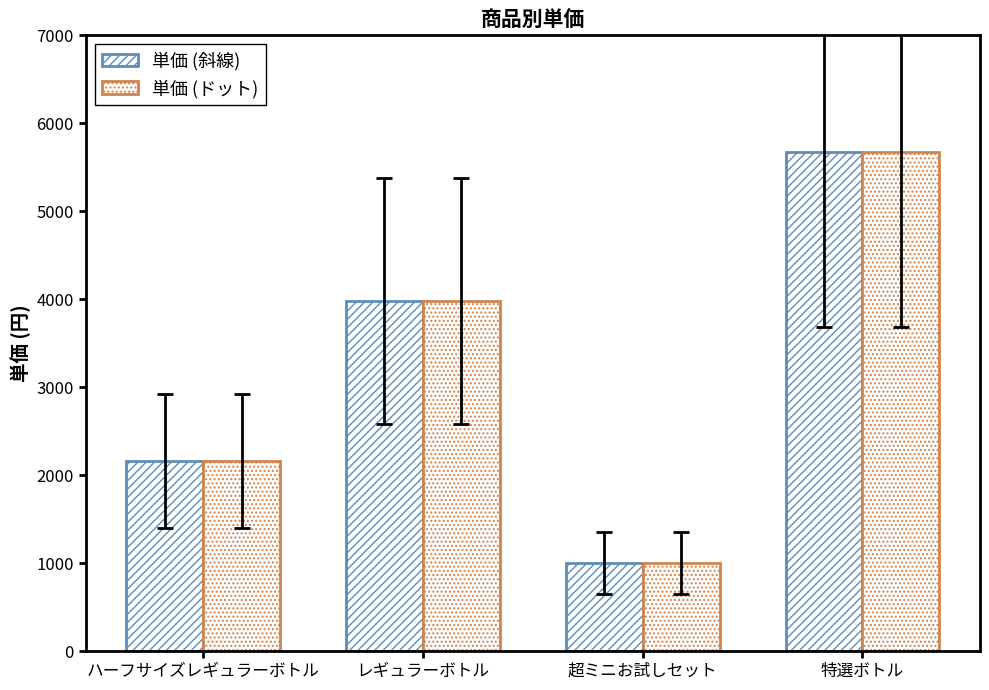

Which series changed the most between ハーフサイズレギュラーボトル and 特選ボトル?

単価 (斜線)